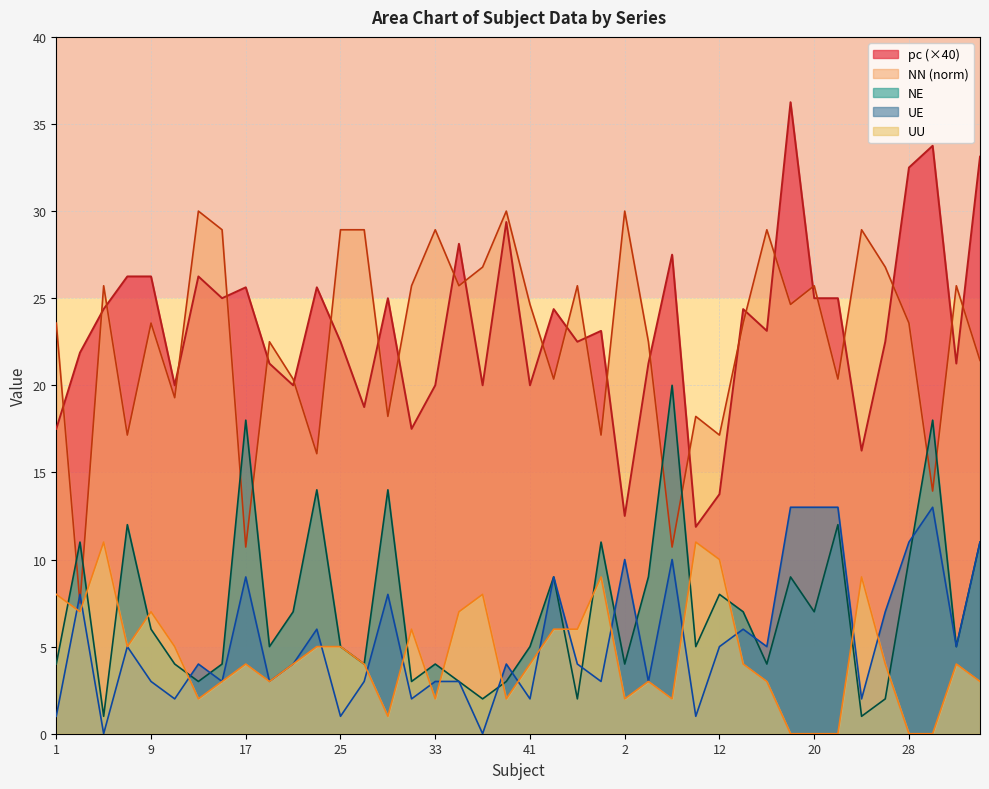

Is it true that UE equals 5.5 at 29?

False